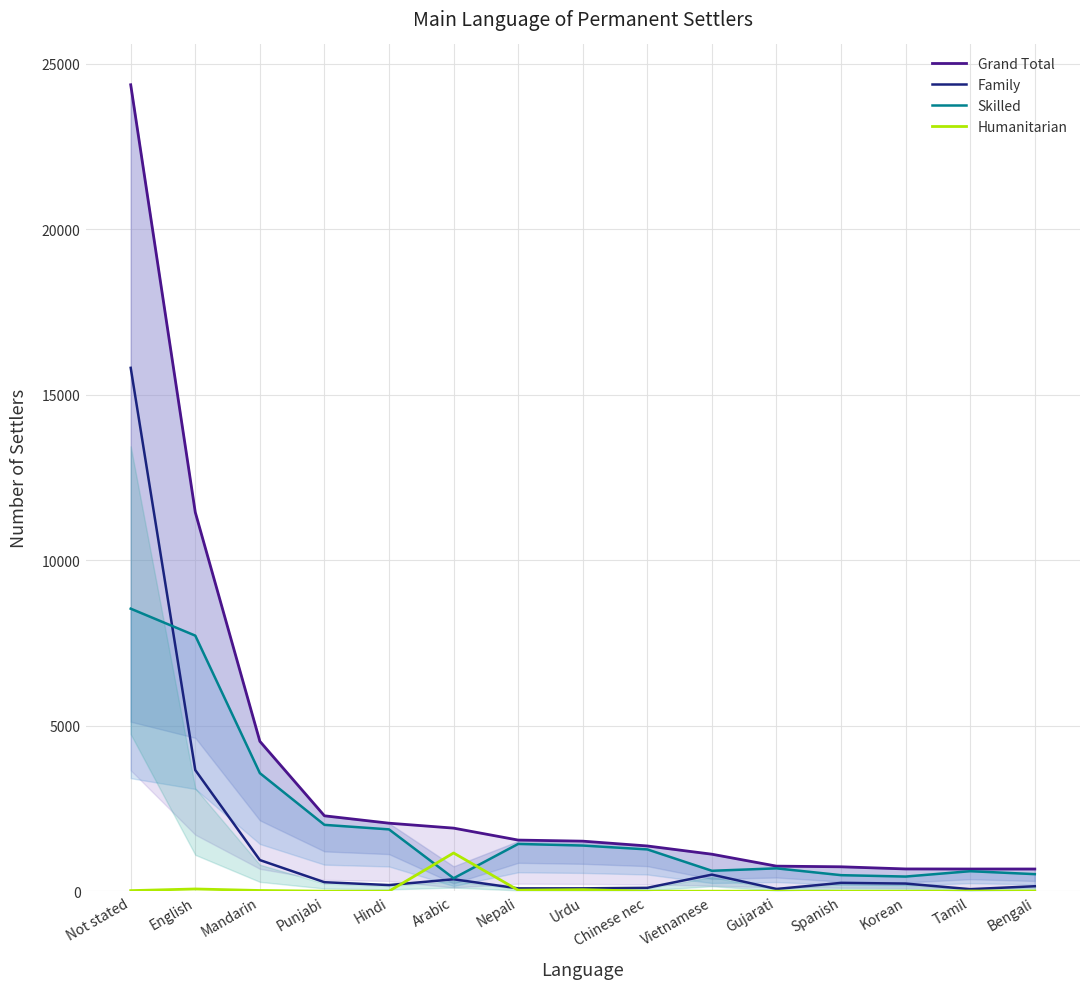

Is it true that Skilled equals 1262 at Chinese nec?

True